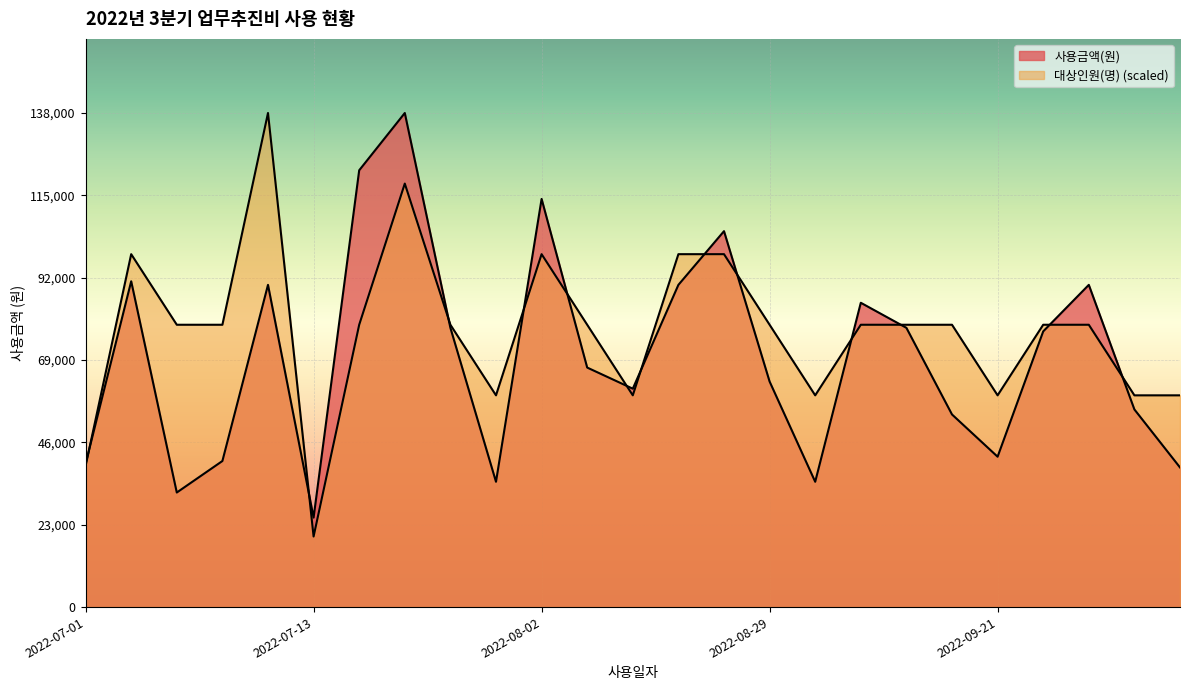

At which category does the chart reach its minimum across all series?

2022-07-13